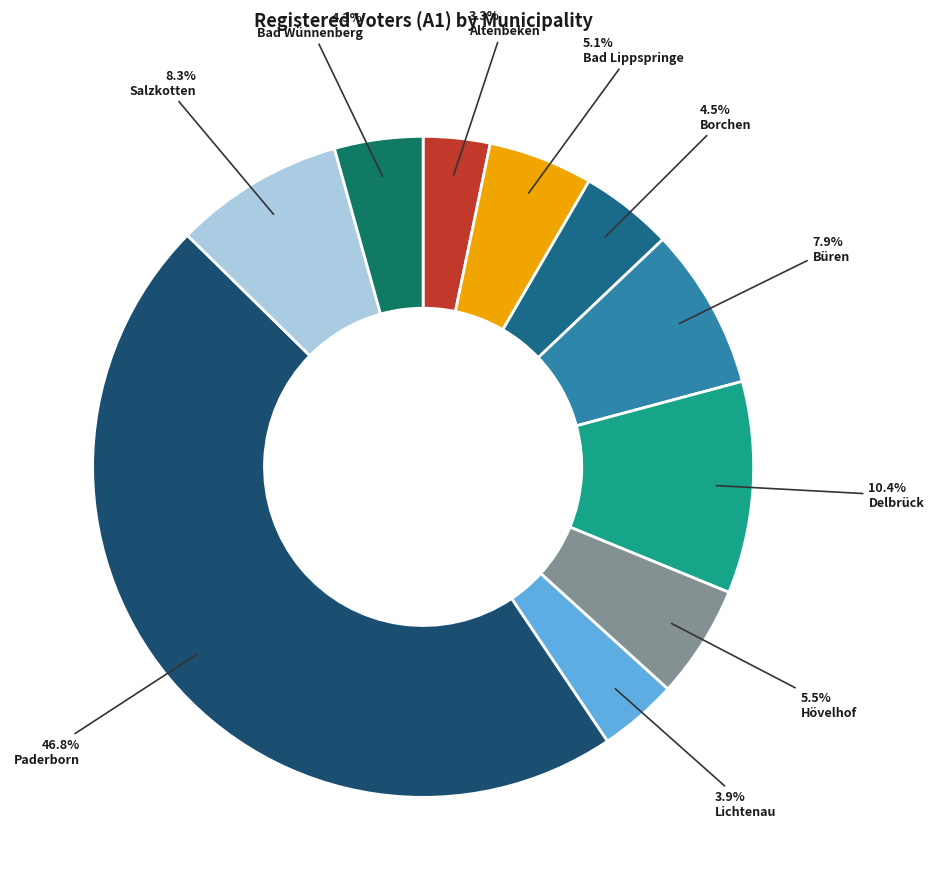

To the nearest percent, what percentage of the pie is Borchen?

5%